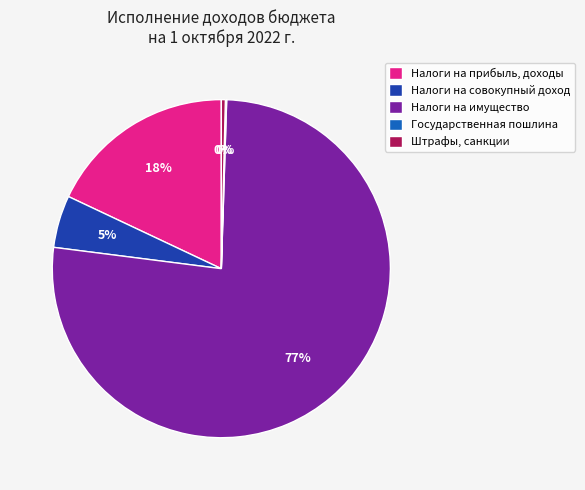

True or false: Штрафы, санкции accounts for 10% of the total.

False